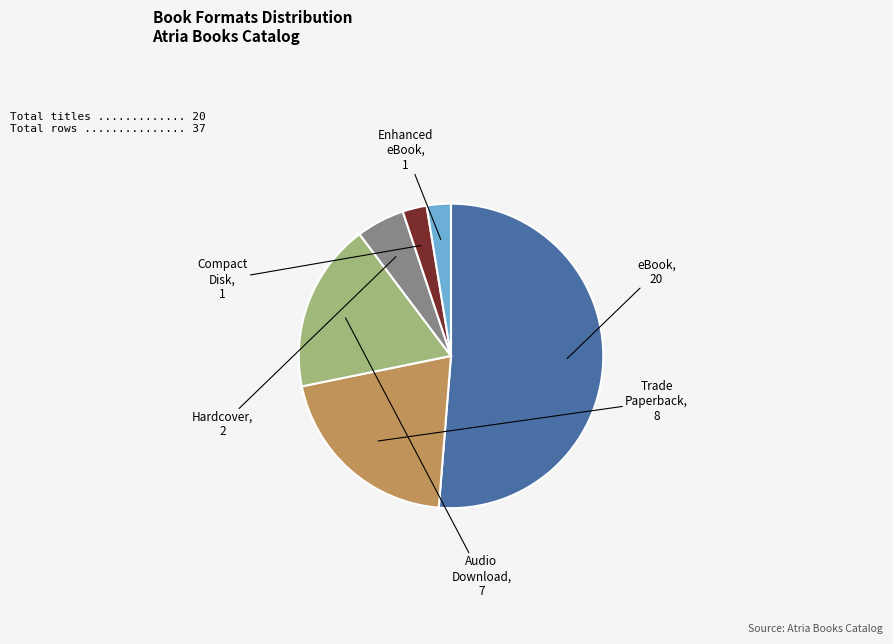

What is the majority slice?

eBook